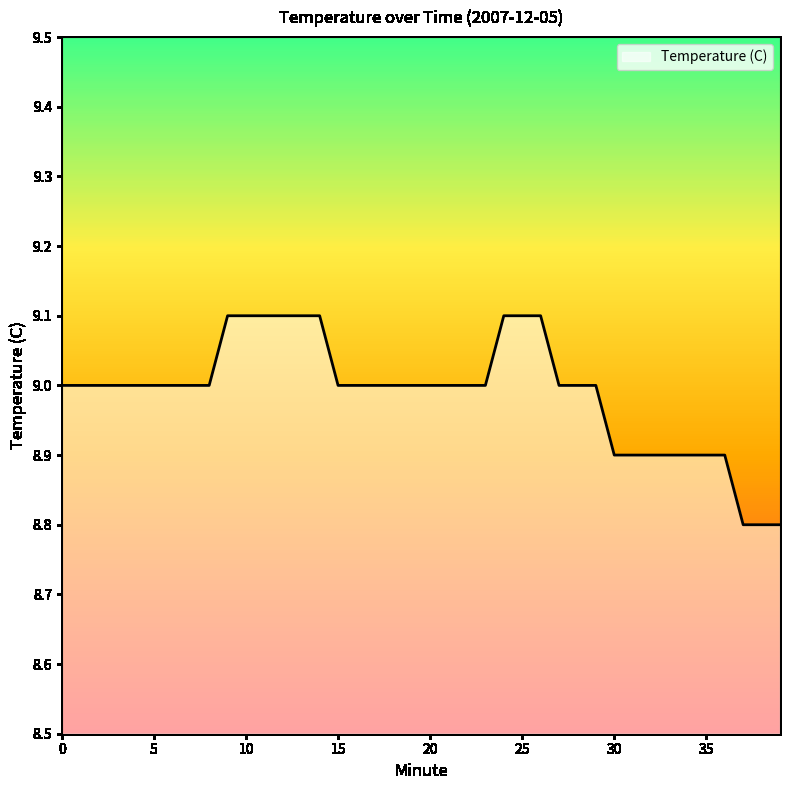

What is the difference between the maximum and minimum values?

0.3